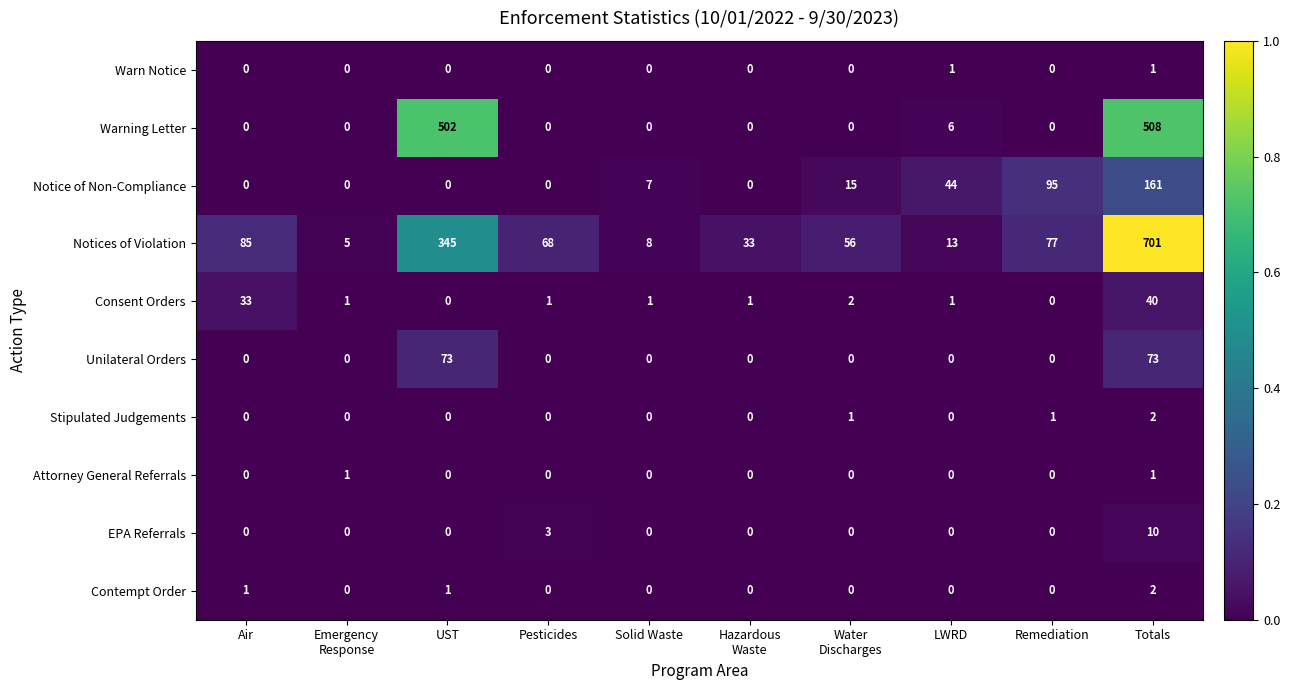

What is the greatest value displayed?

701